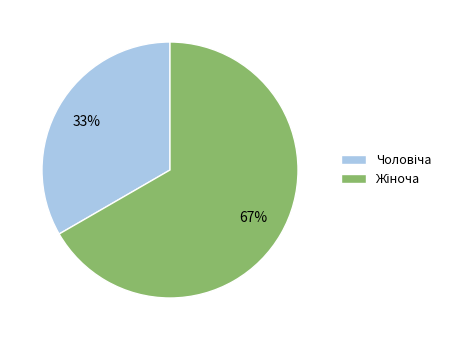

Does any single category account for the majority?

Yes